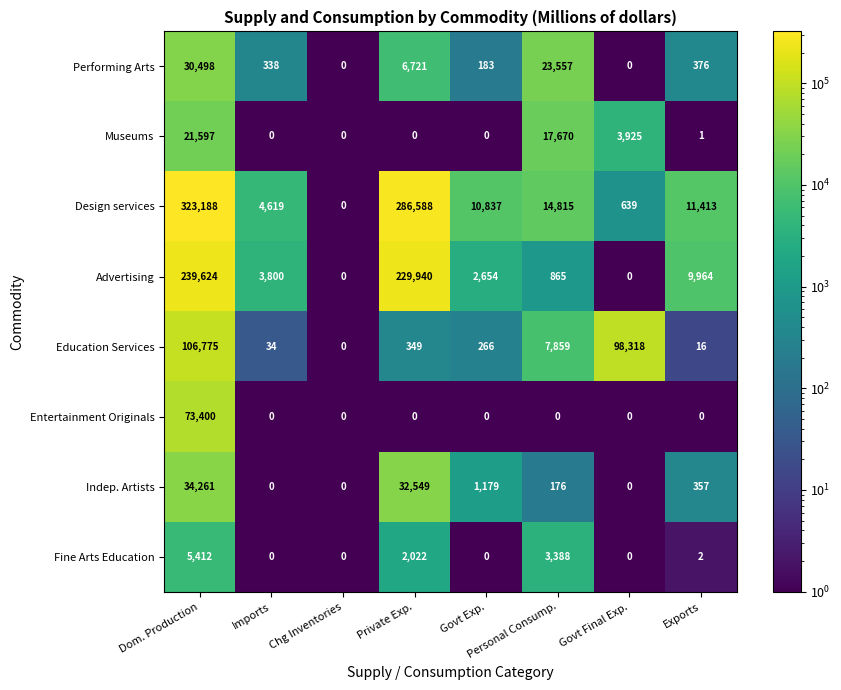

Is it true that Fine Arts Education equals 1962 at Imports?

False